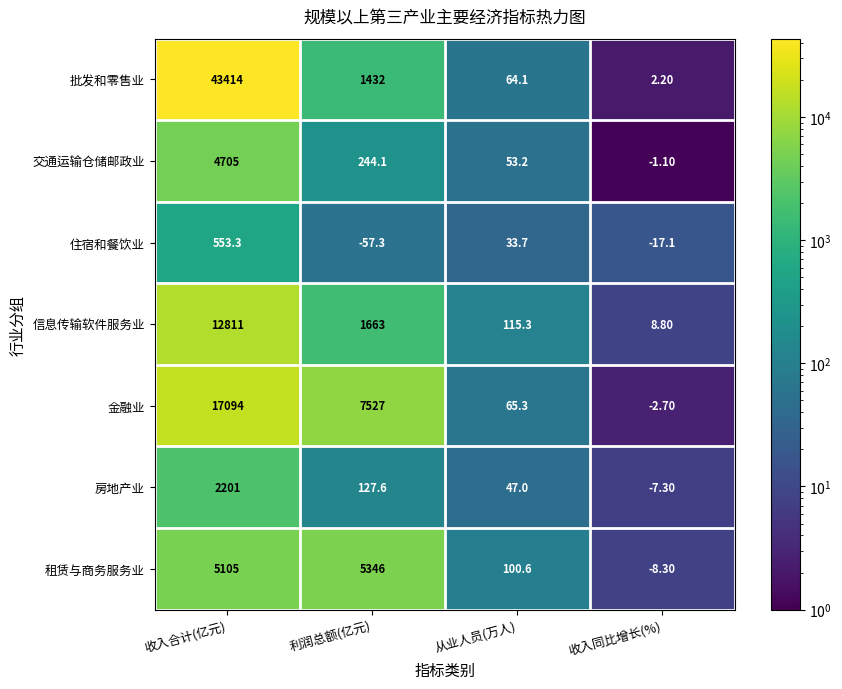

At 利润总额(亿元), list the series in order from largest to smallest.

金融业, 租赁与商务服务业, 信息传输软件服务业, 批发和零售业, 交通运输仓储邮政业, 房地产业, 住宿和餐饮业